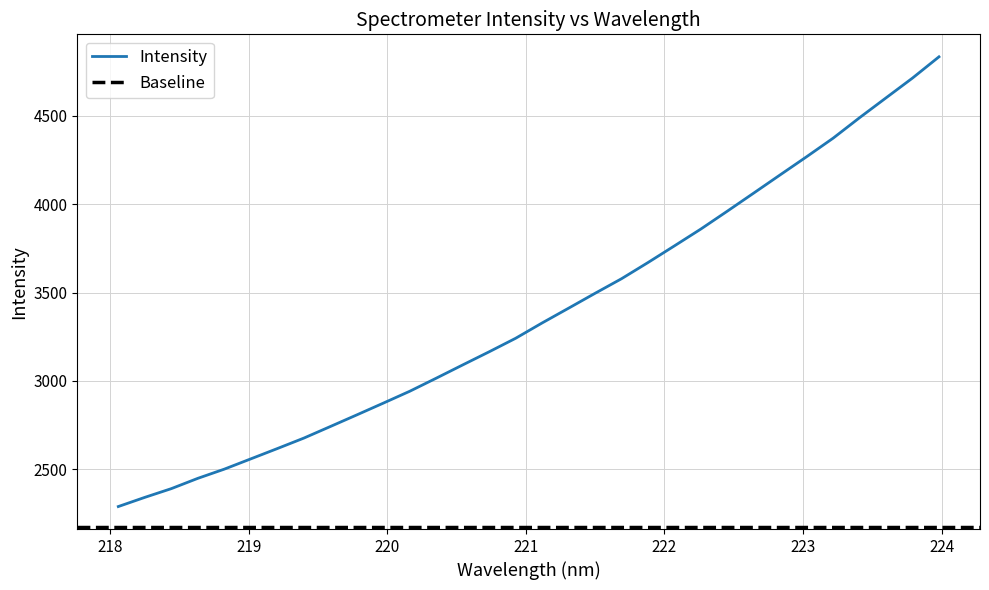

What is the highest value of the Intensity series?

4833.0